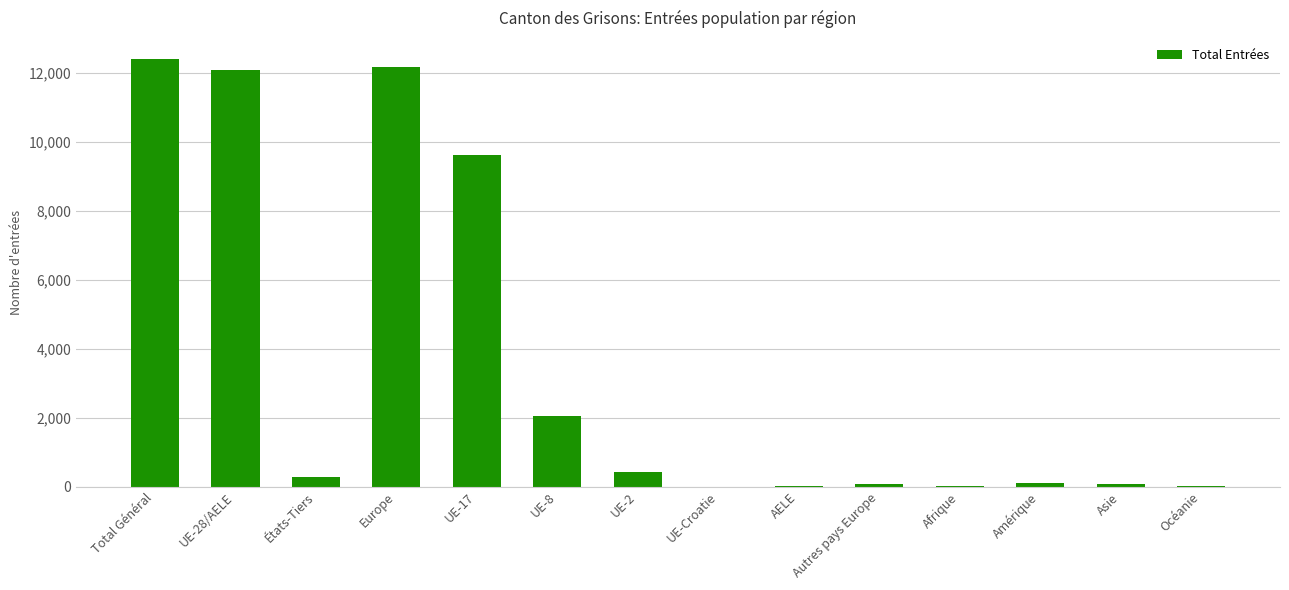

The value at UE-28/AELE is 12089. True or false?

True